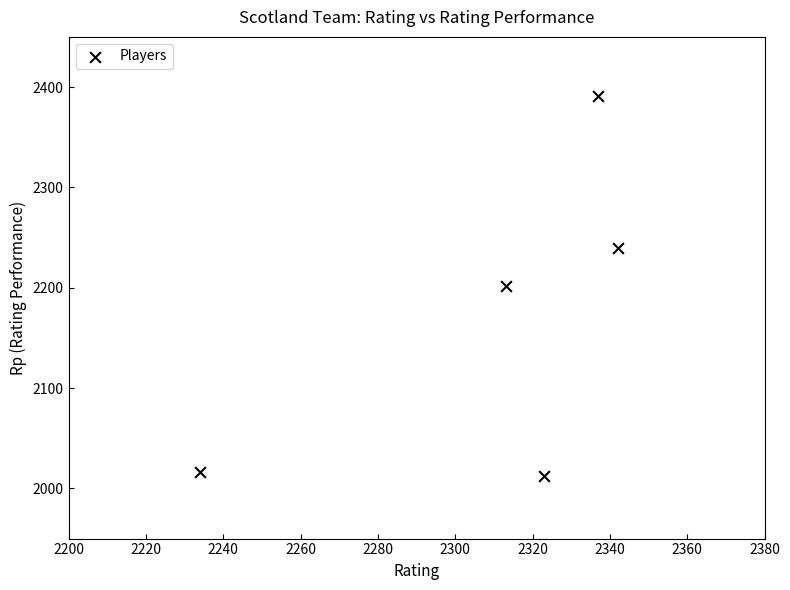

What is the average X value?

2310